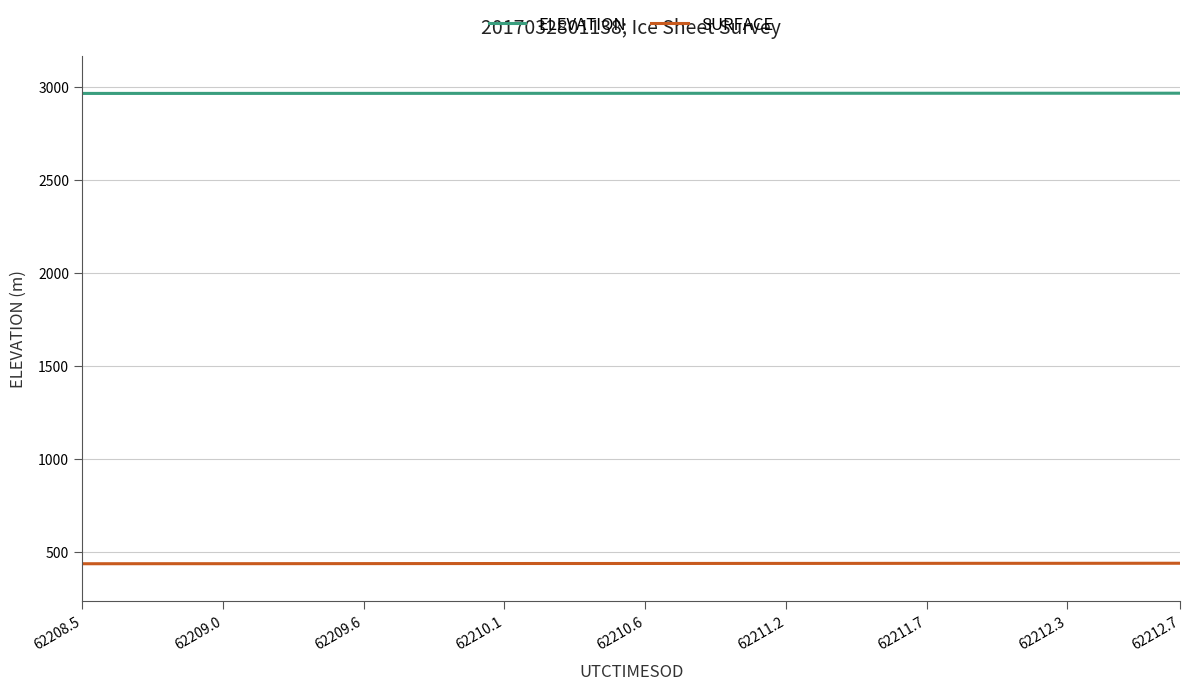

What is the smallest value displayed?

437.4